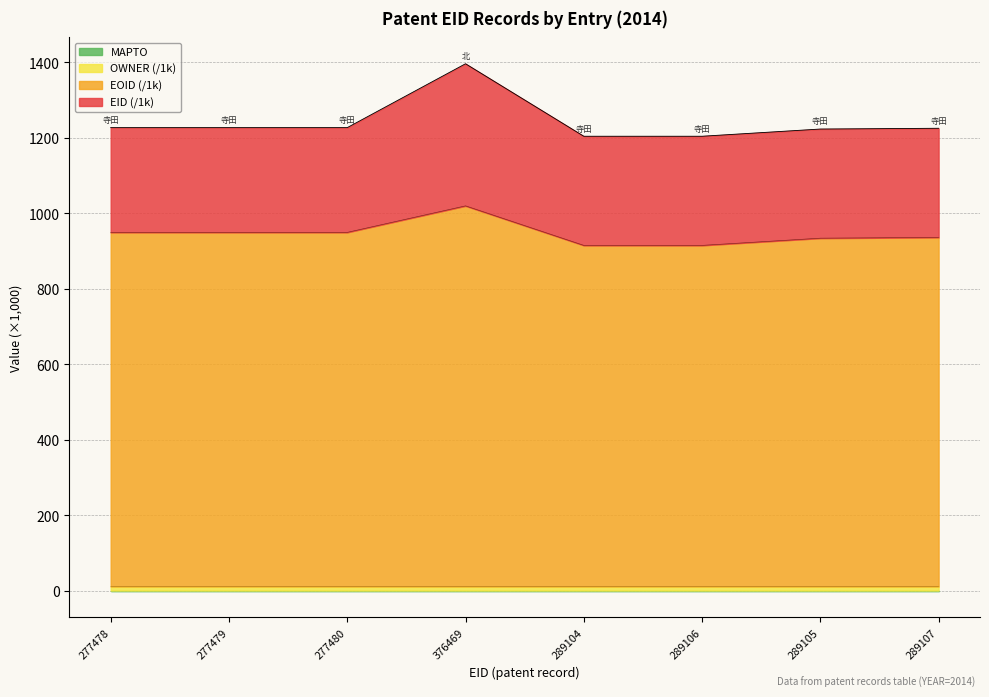

What is the label of the 4th point from the left?

376469